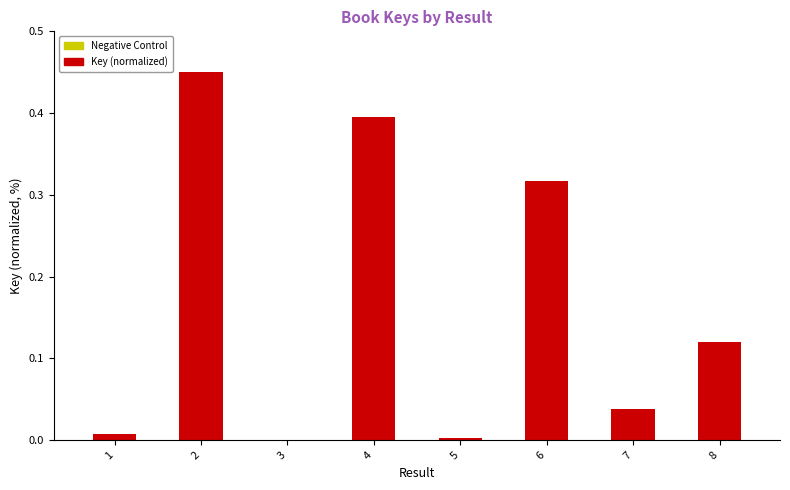

The chart shows a value of 0.1 at 7. True or false?

False